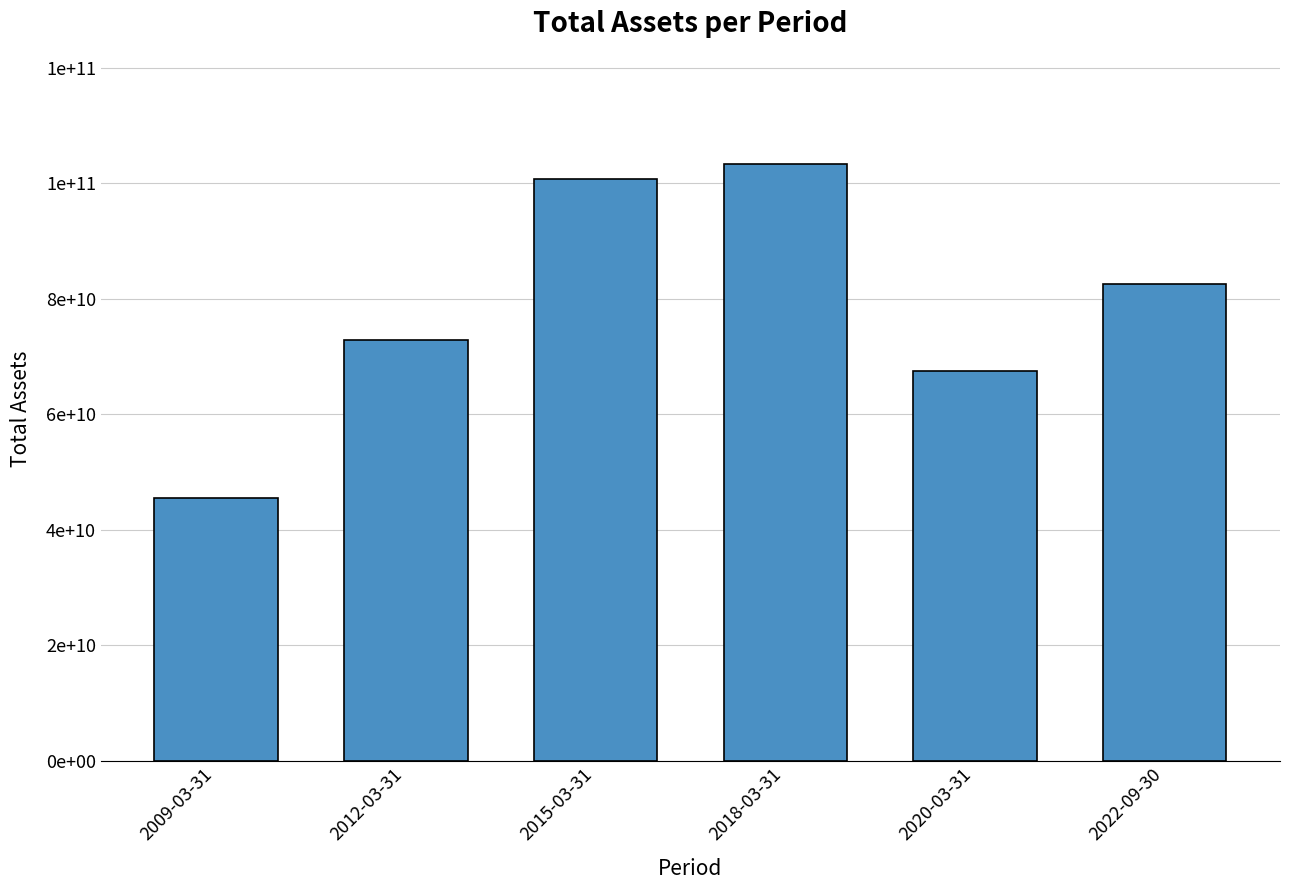

What is the label of the 4th bar from the right?

2015-03-31